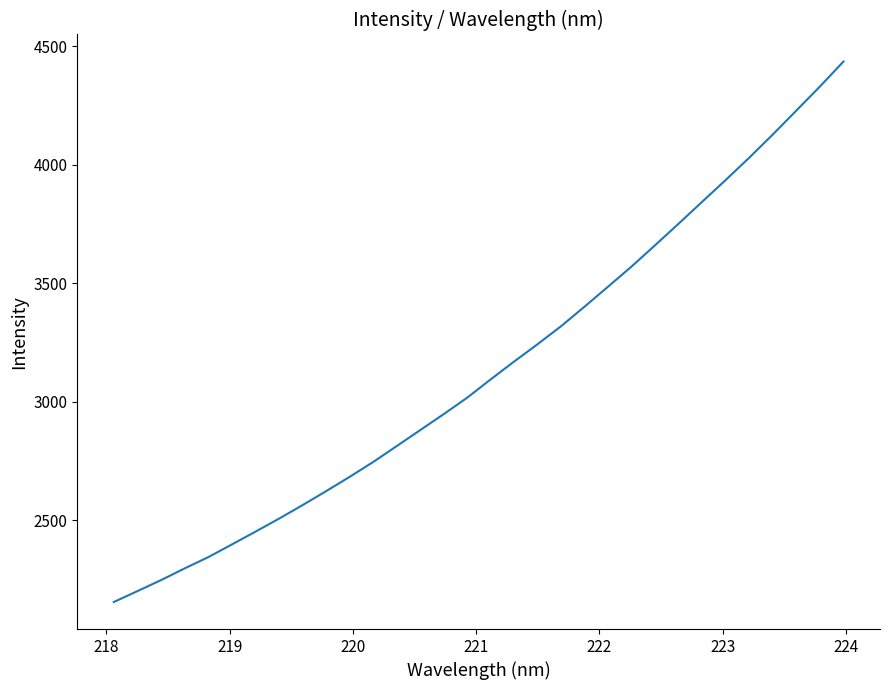

What is the maximum value shown in the chart?

4434.9